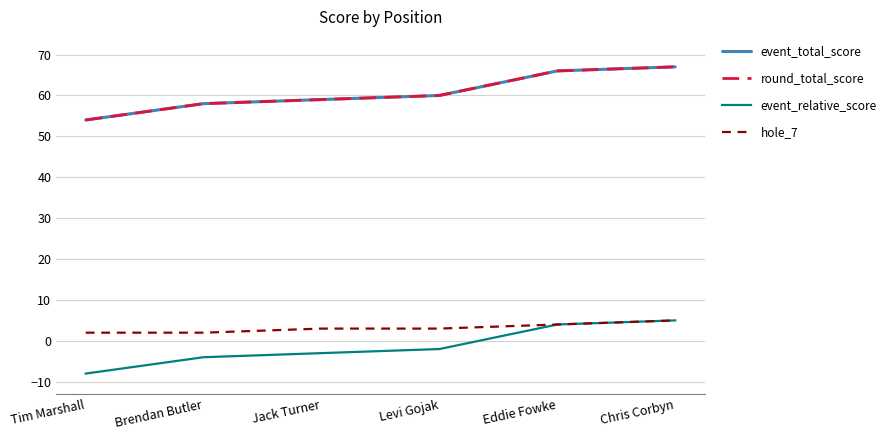

What is the difference between the maximum and minimum values in the event_total_score series?

13